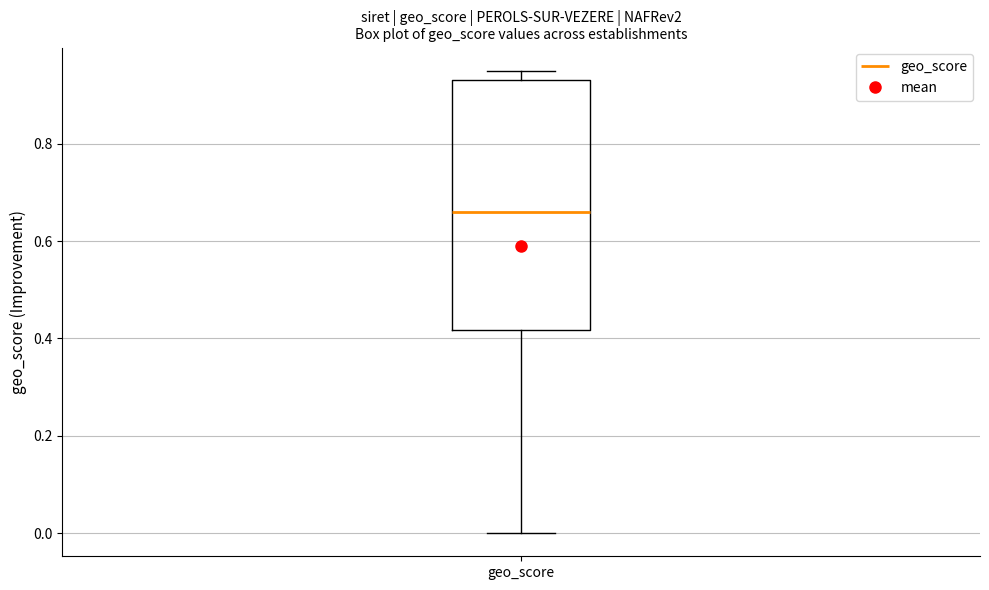

Where does the median line of the box for geo_score sit on the y-axis? The values are not printed on the chart, so give them approximately, as read against the axis.

0.66